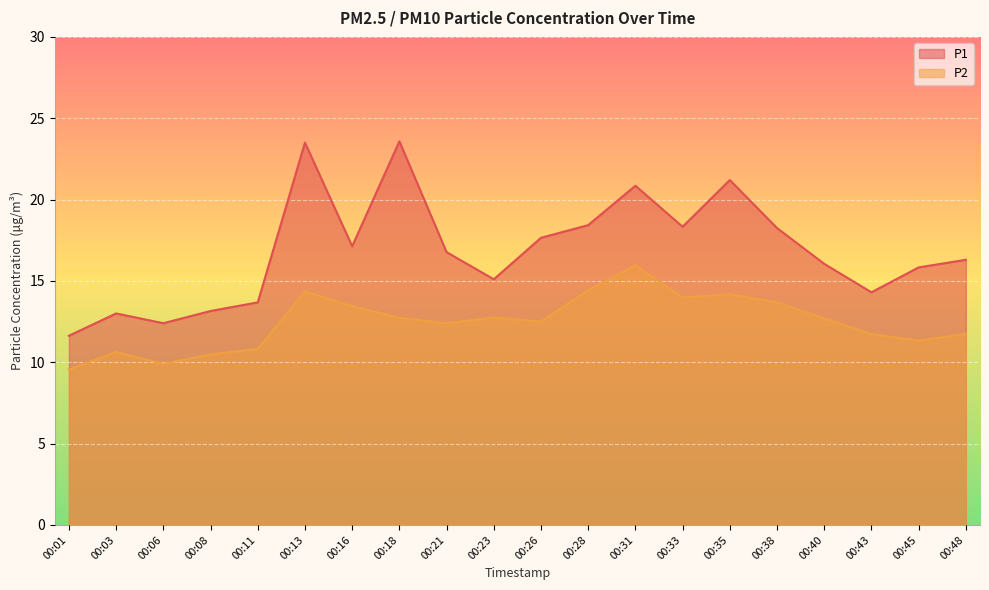

Which has a higher value, 00:43 or 00:35?

00:35